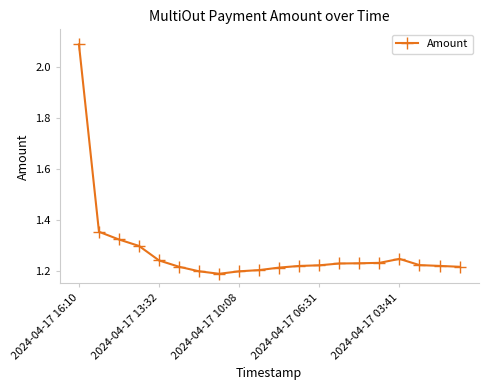

Count the values in the range 1 to 2.

19